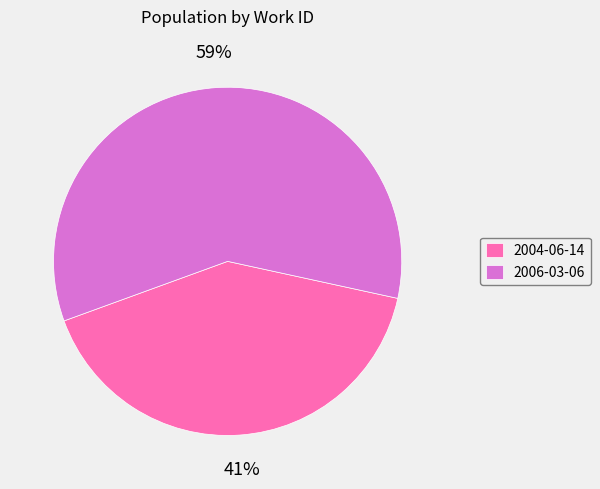

Combined, do 2006-03-06 and 2004-06-14 account for over 50%?

Yes